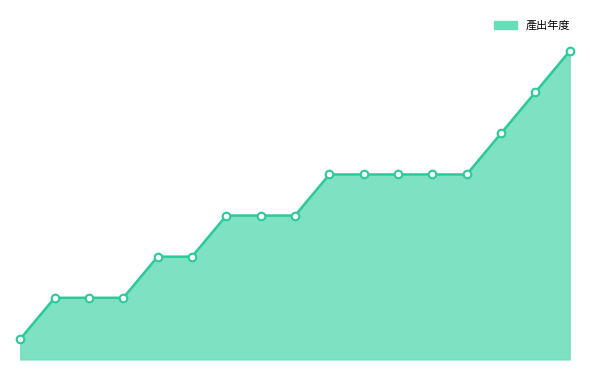

Is this an area chart (filled region under the line)?

Yes